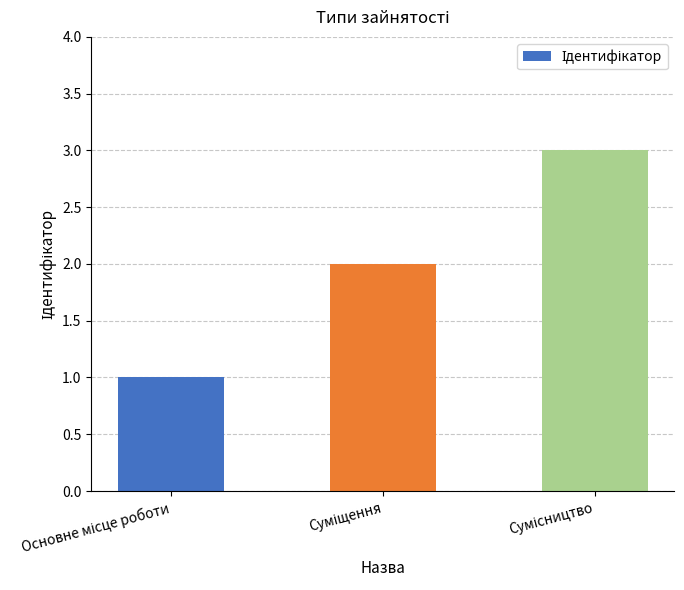

What is the maximum value shown in the chart?

3